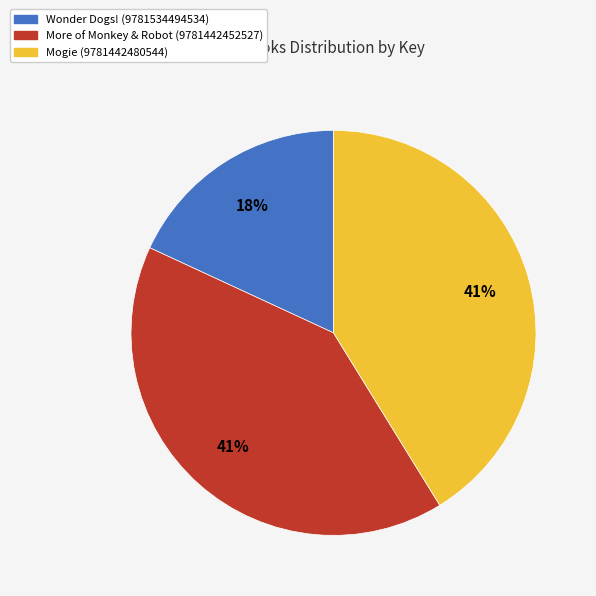

What is the ratio of the value at More of Monkey & Robot (9781442452527) to the value at Mogie (9781442480544)?

1.0